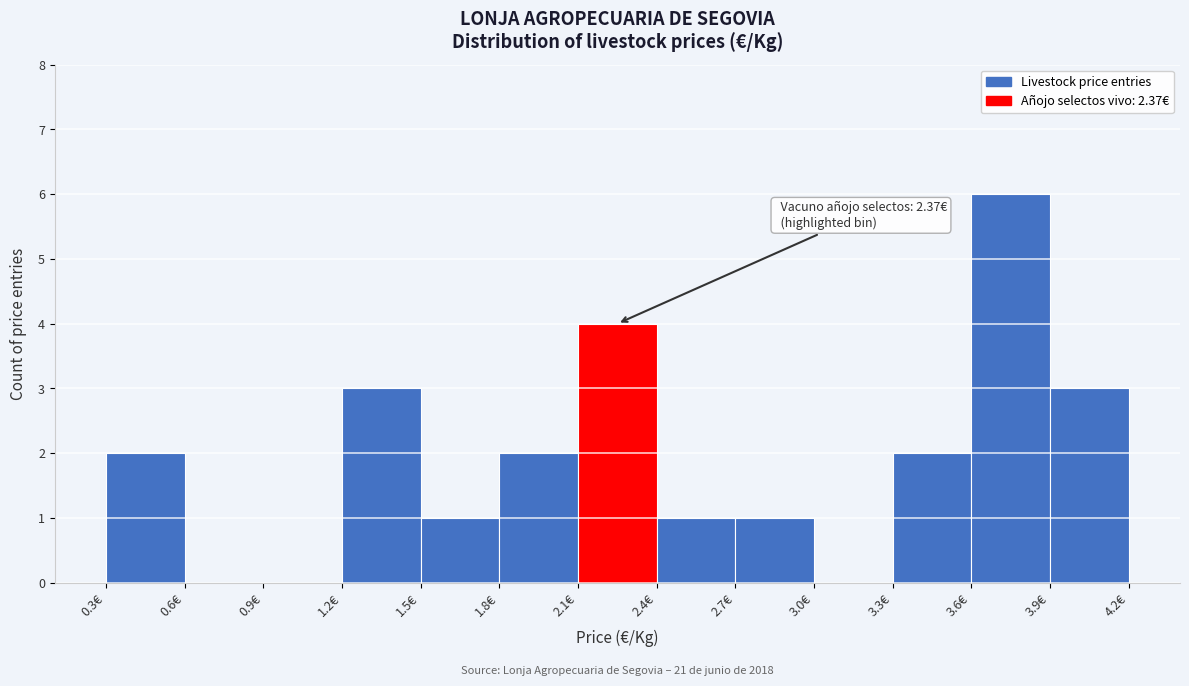

Over which range of the x-axis is the bar tallest?

3.6 to 3.9